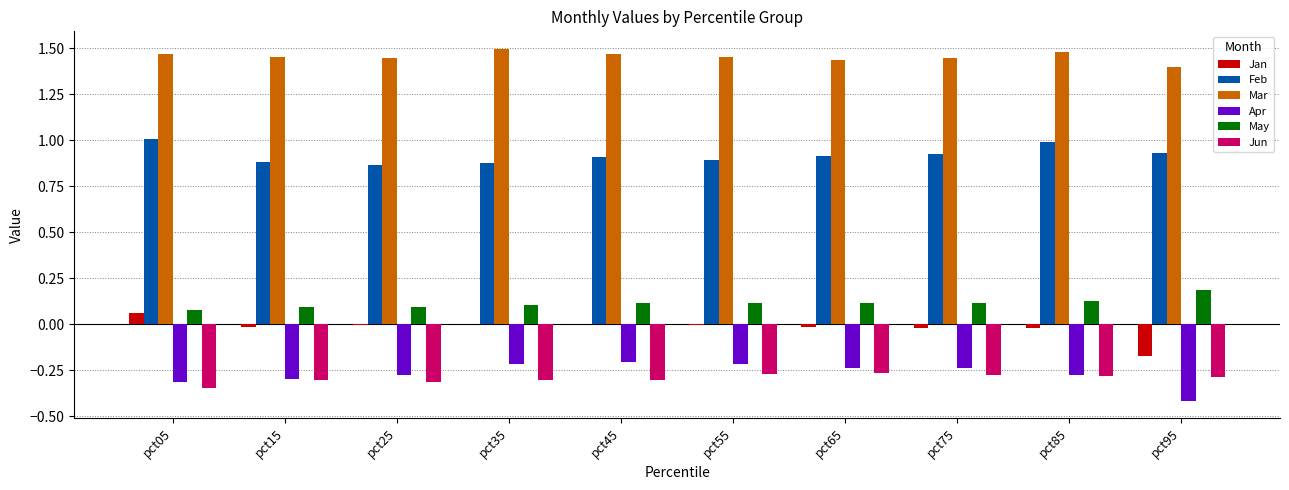

Are the bars horizontal?

No